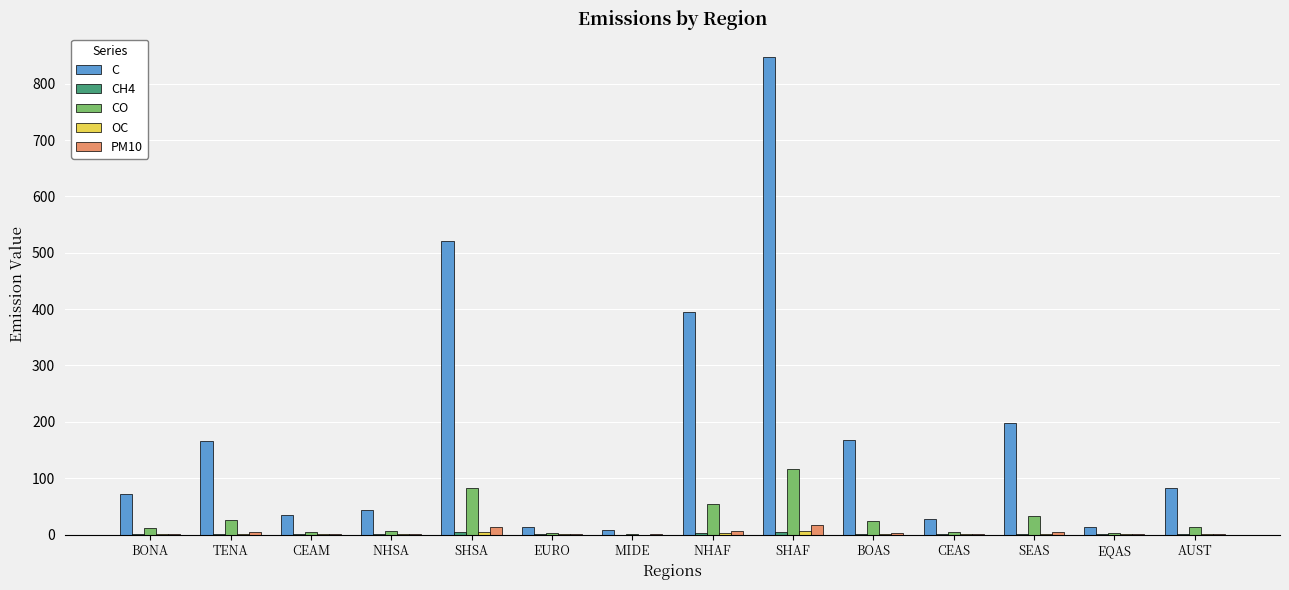

Where does the PM10 series first go above 1?

BONA